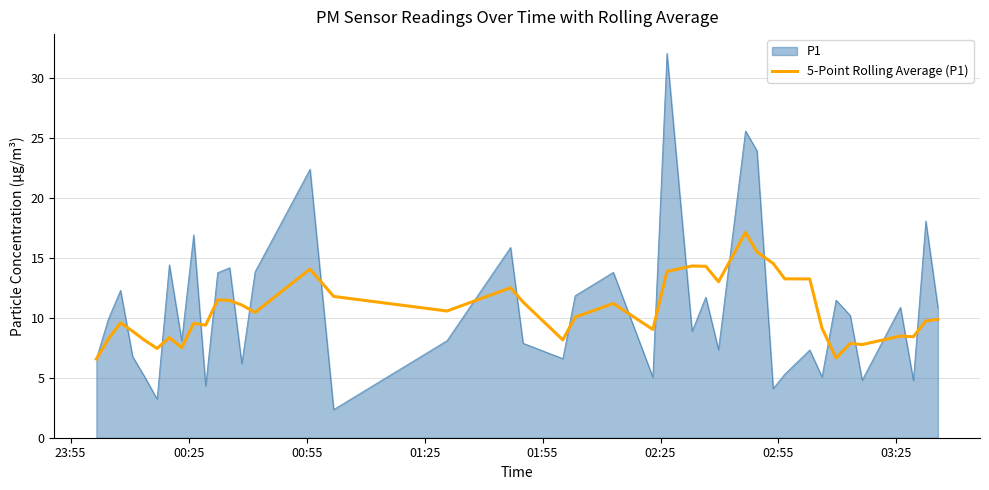

List the series in order of their peak value, lowest first.

5-Point Rolling Average (P1), P1